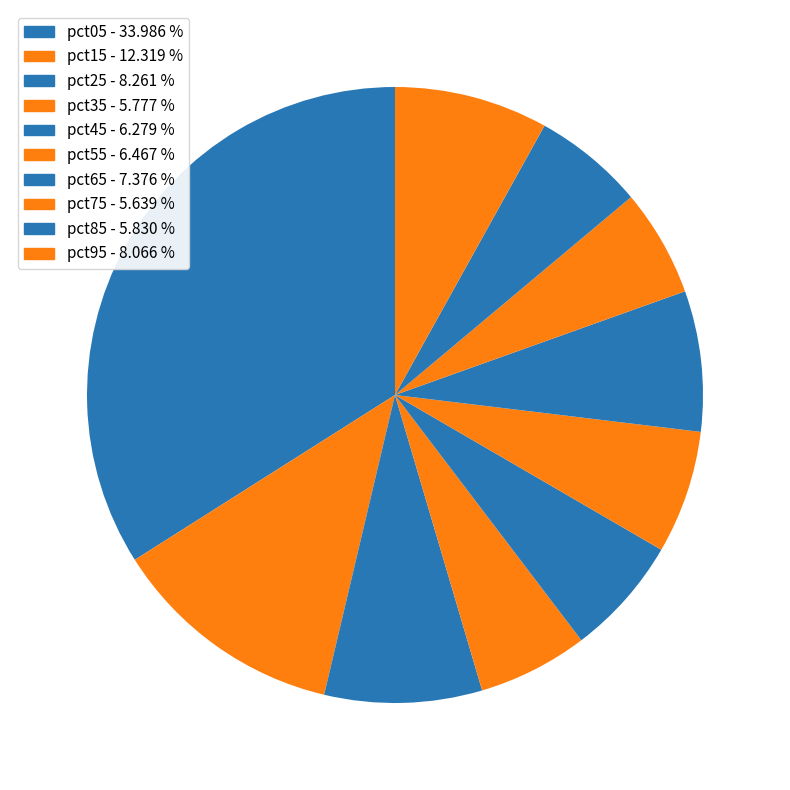

How many slices are in this pie chart?

10